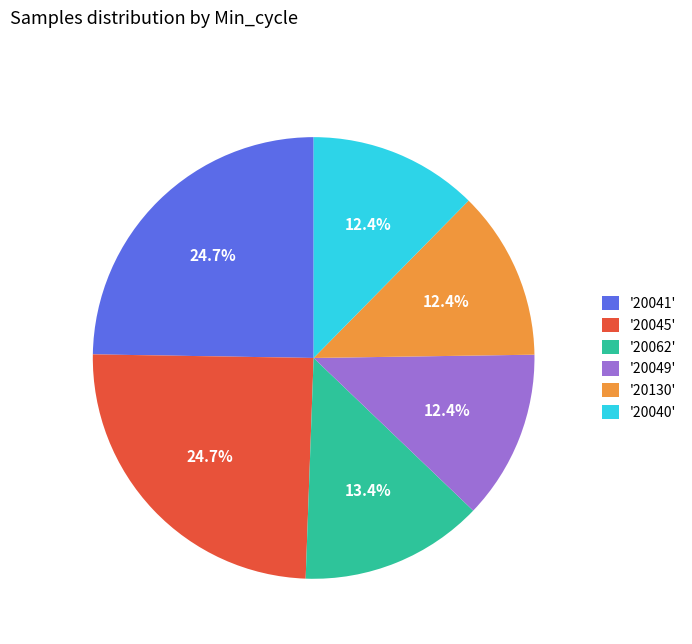

Is the sum of '20062' and '20130' greater than half?

No